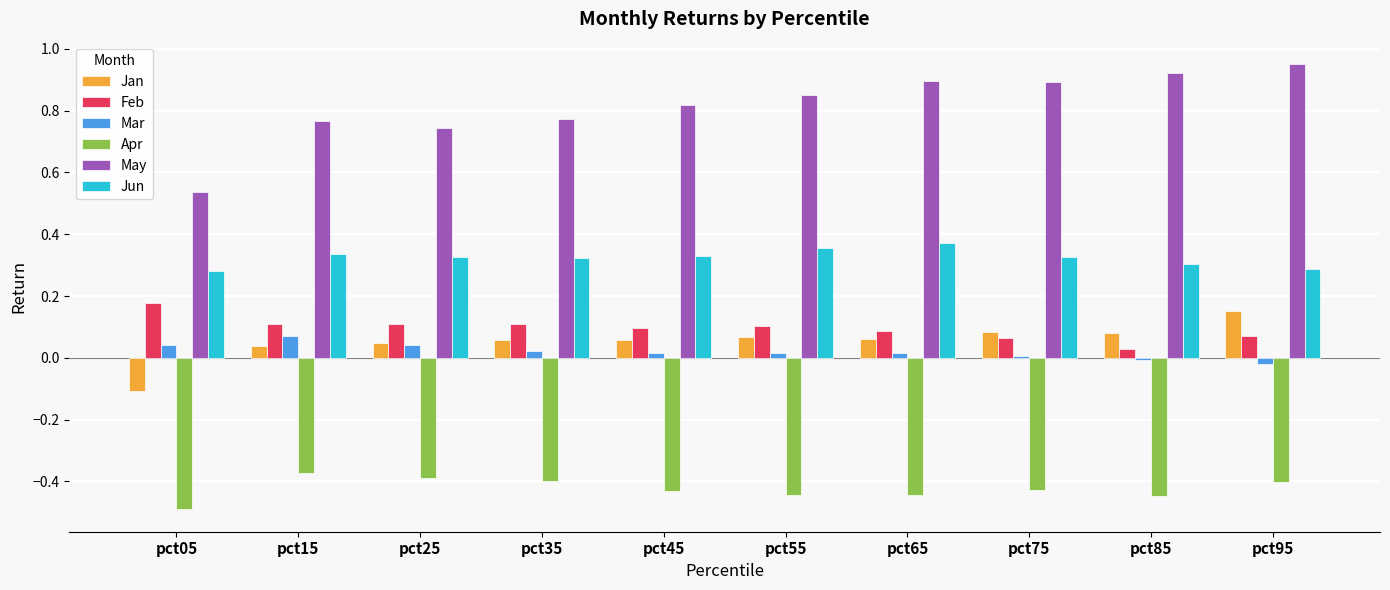

How many distinct data groups are displayed?

6